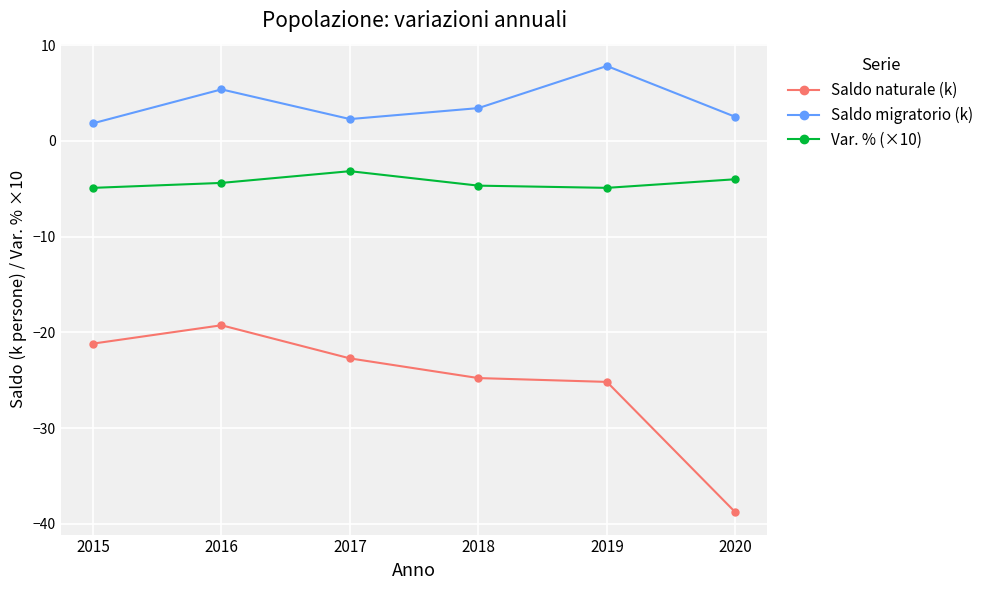

Does the chart display data point markers on the line(s)?

Yes